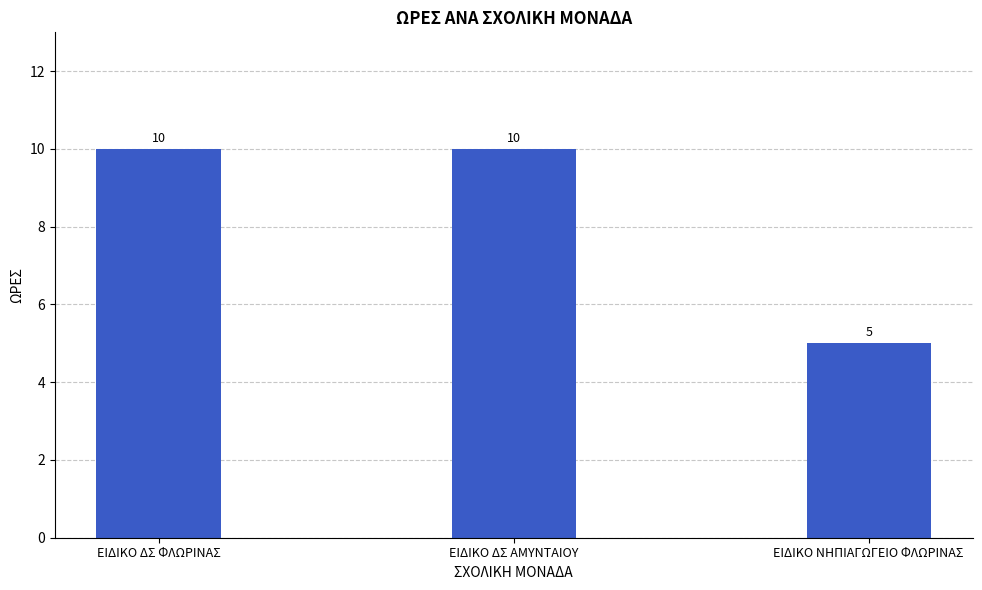

Reading right to left, extract all data points from this chart.

ΕΙΔΙΚΟ ΝΗΠΙΑΓΩΓΕΙΟ ΦΛΩΡΙΝΑΣ=5	ΕΙΔΙΚΟ ΔΣ ΑΜΥΝΤΑΙΟΥ=10	ΕΙΔΙΚΟ ΔΣ ΦΛΩΡΙΝΑΣ=10